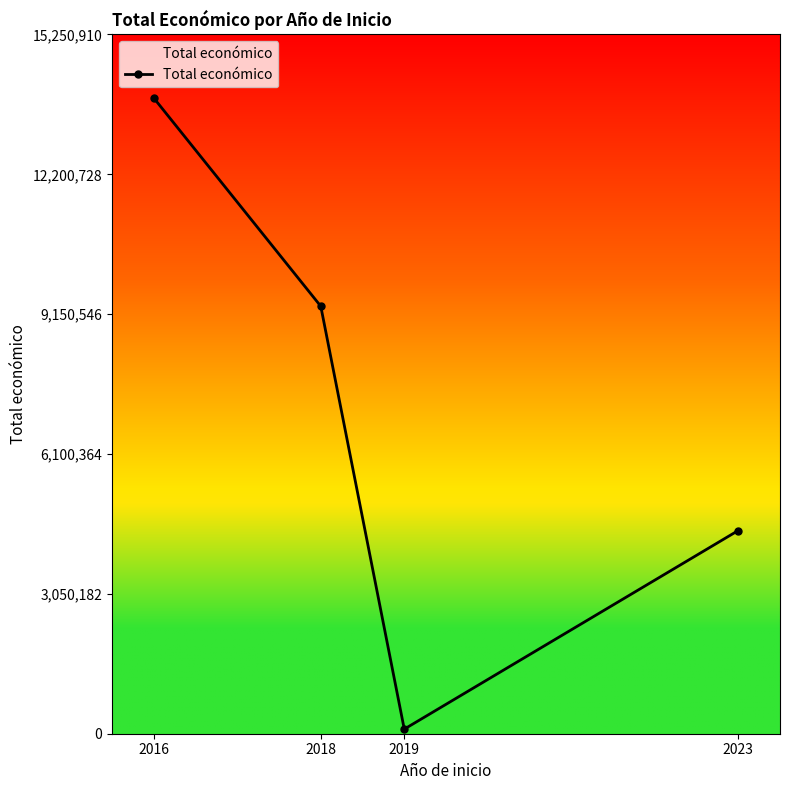

At which category does the chart reach its minimum across all series?

2019